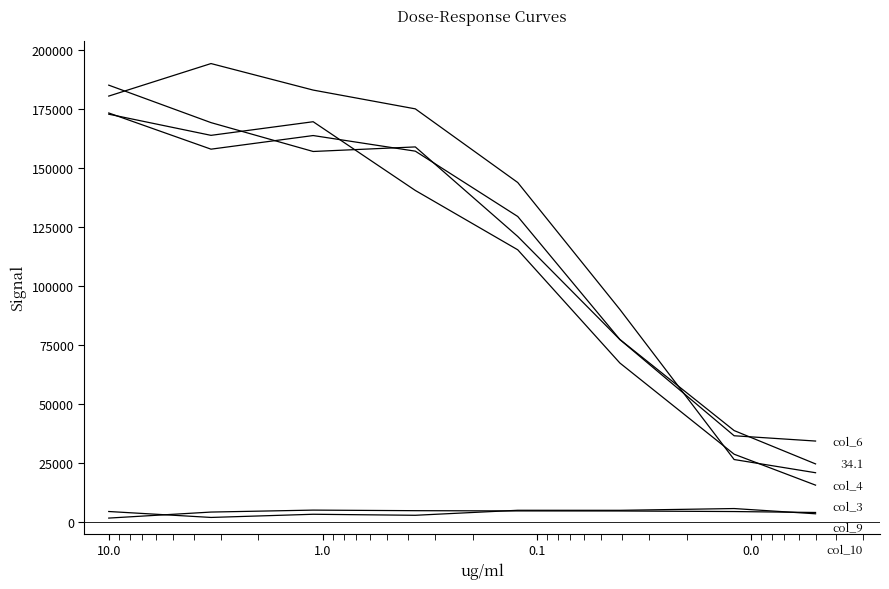

What are all the series names shown in the legend?

col_3, col_4, col_6, col_9, col_10